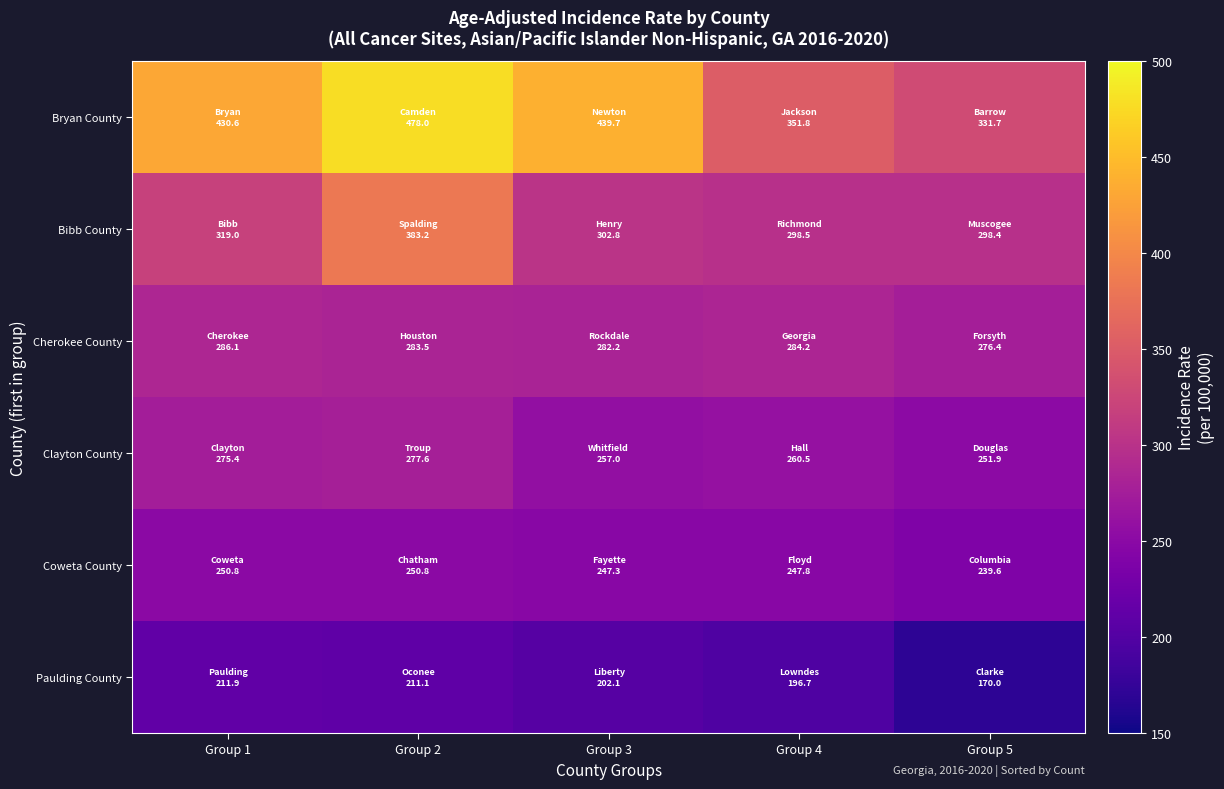

Reading right to left, what are all the values shown in this chart?

Bryan County: Group 5=331.7	Group 4=351.8	Group 3=439.7	Group 2=478.0	Group 1=430.6
Bibb County: Group 5=298.4	Group 4=298.5	Group 3=302.8	Group 2=383.2	Group 1=319.0
Cherokee County: Group 5=276.4	Group 4=284.2	Group 3=282.2	Group 2=283.5	Group 1=286.1
Clayton County: Group 5=251.9	Group 4=260.5	Group 3=257.0	Group 2=277.6	Group 1=275.4
Coweta County: Group 5=239.6	Group 4=247.8	Group 3=247.3	Group 2=250.8	Group 1=250.8
Paulding County: Group 5=170.0	Group 4=196.7	Group 3=202.1	Group 2=211.1	Group 1=211.9